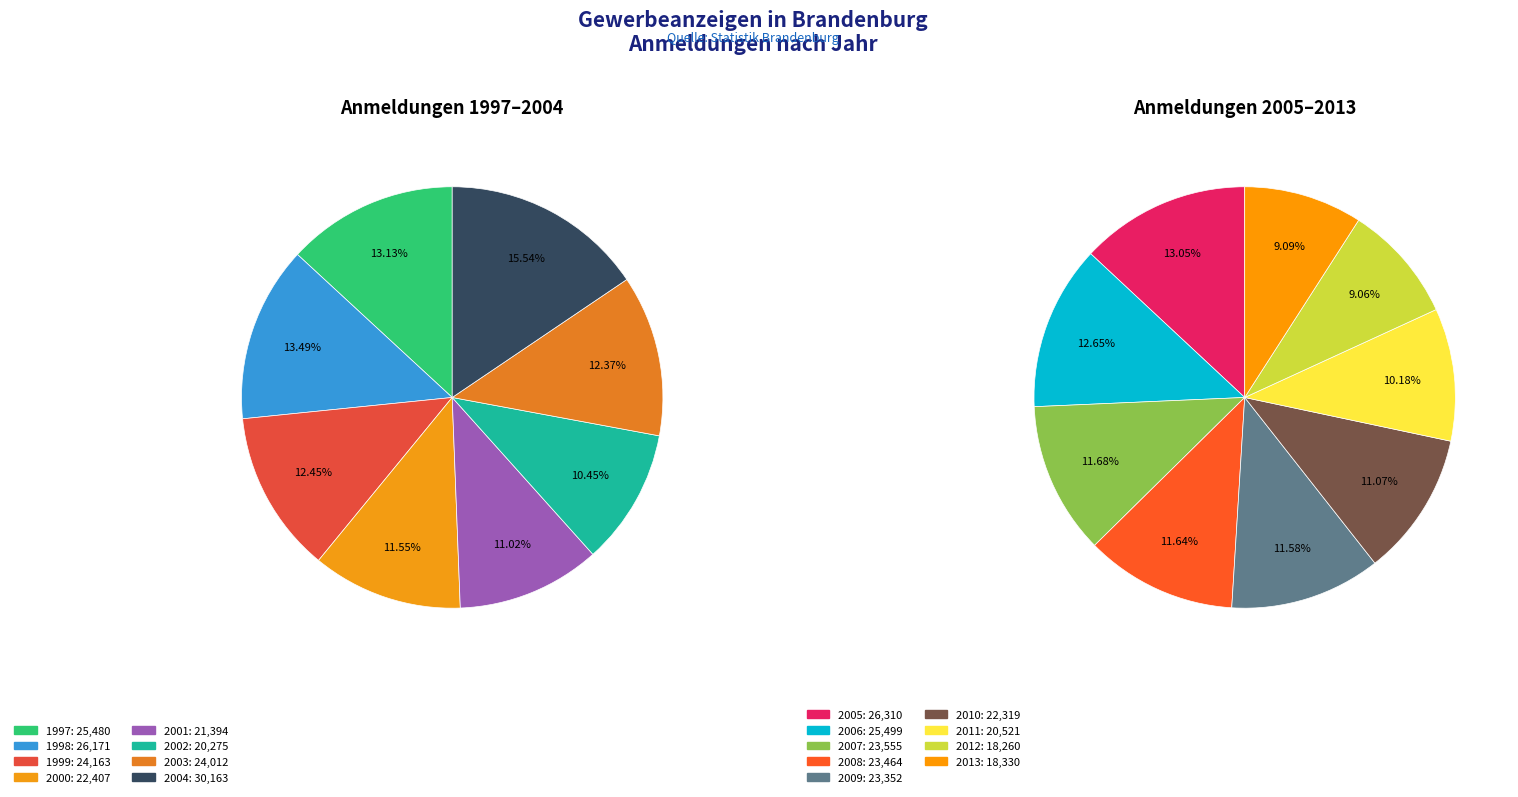

True or false: 2011 accounts for 5% of the total.

True